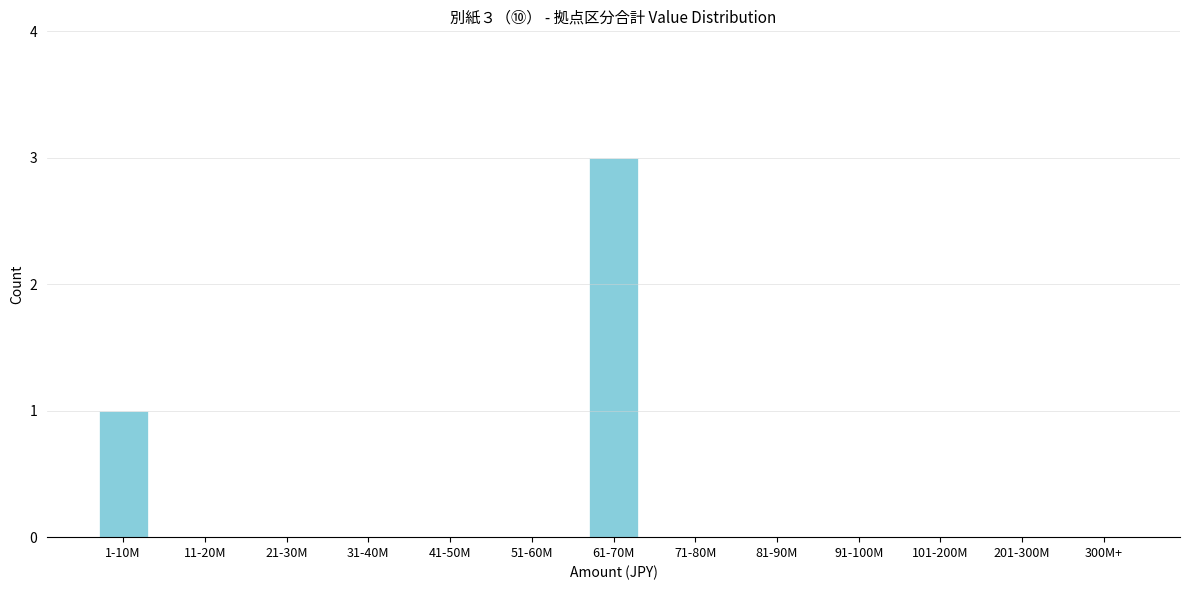

Reading left to right, what are all the values shown in this chart?

1-10M=1	11-20M=0	21-30M=0	31-40M=0	41-50M=0	51-60M=0	61-70M=3	71-80M=0	81-90M=0	91-100M=0	101-200M=0	201-300M=0	300M+=0